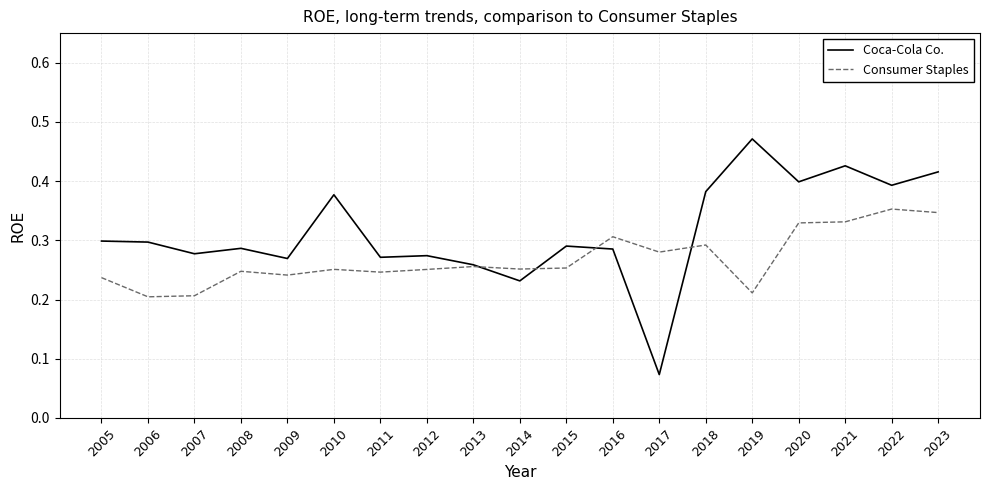

At how many categories does at least one series exceed 0?

19